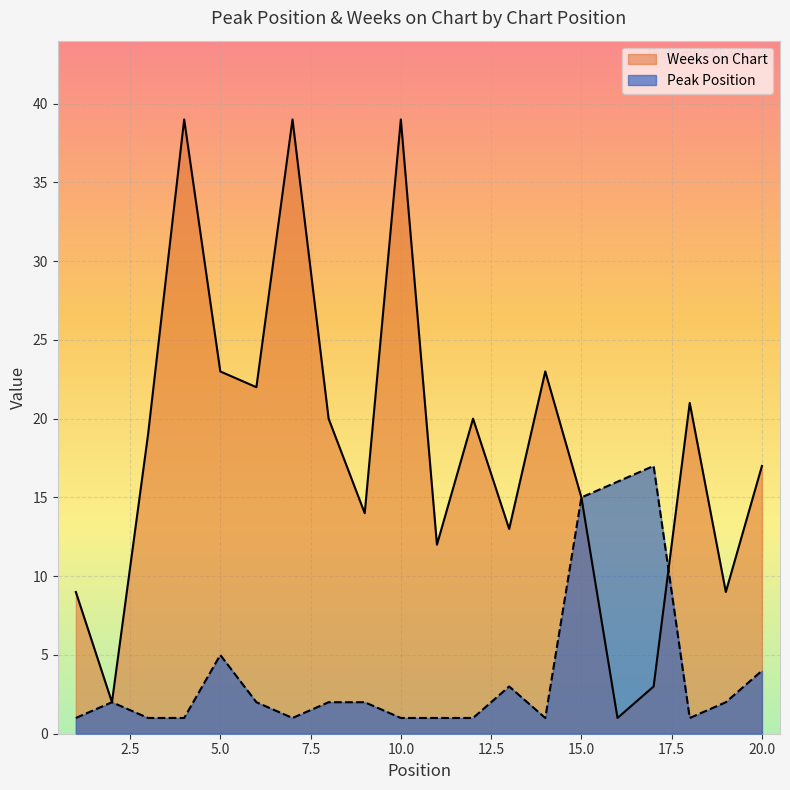

Where is Peak Position nearest to the value 9?

5.0